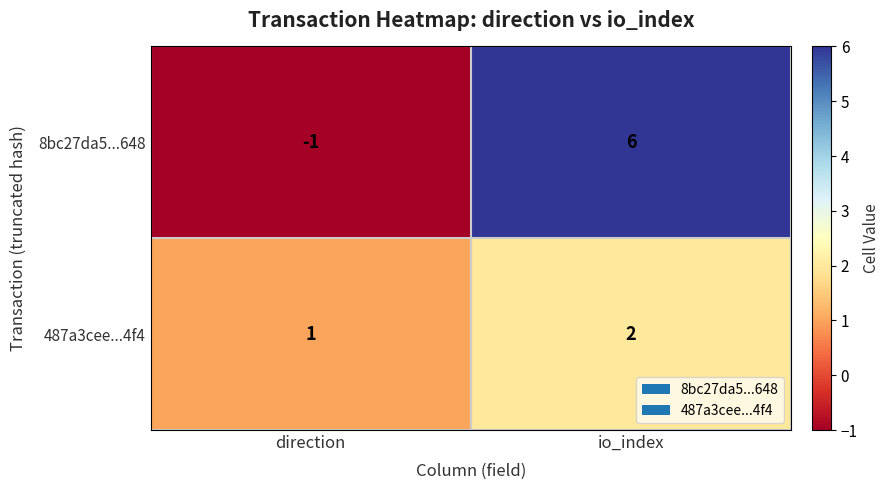

Reading right to left, list all the values displayed in this chart.

8bc27da5...648: io_index=6	direction=-1
487a3cee...4f4: io_index=2	direction=1